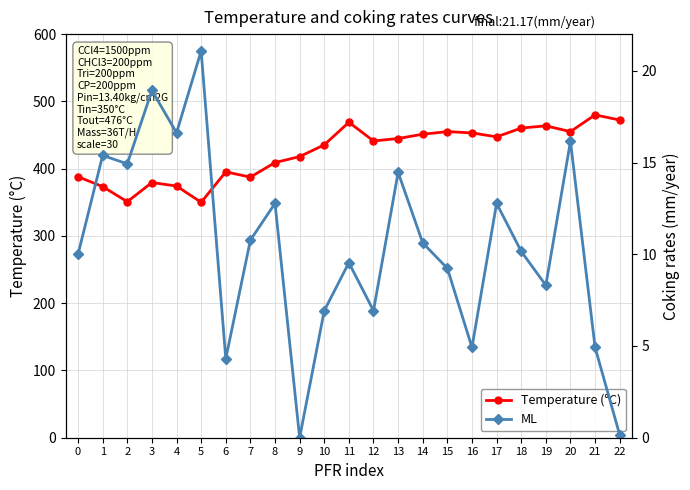

What is the average value of the ML series?

10.4